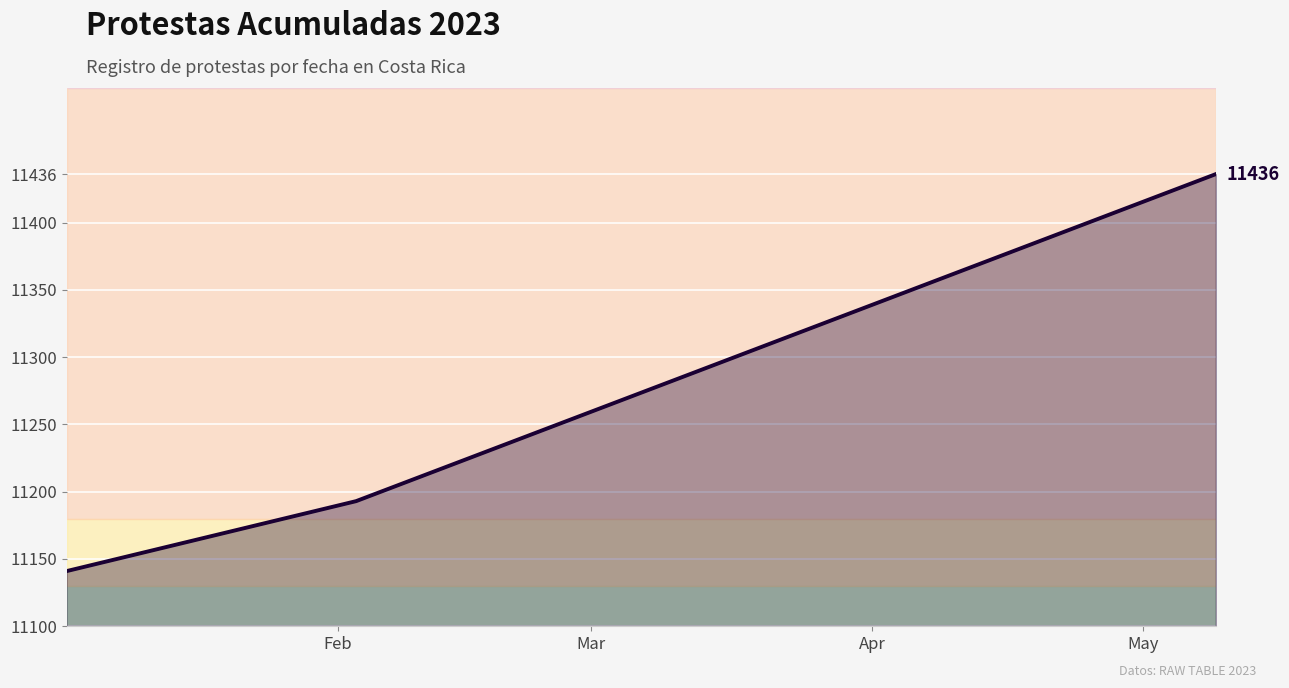

What is the average value?

11257